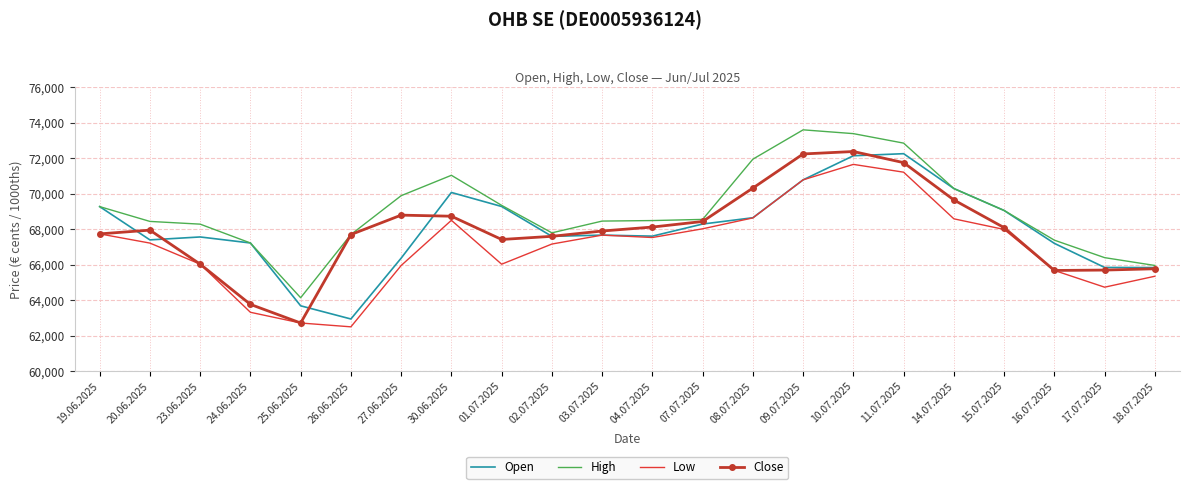

How many interior local valleys does the Close series have?

3